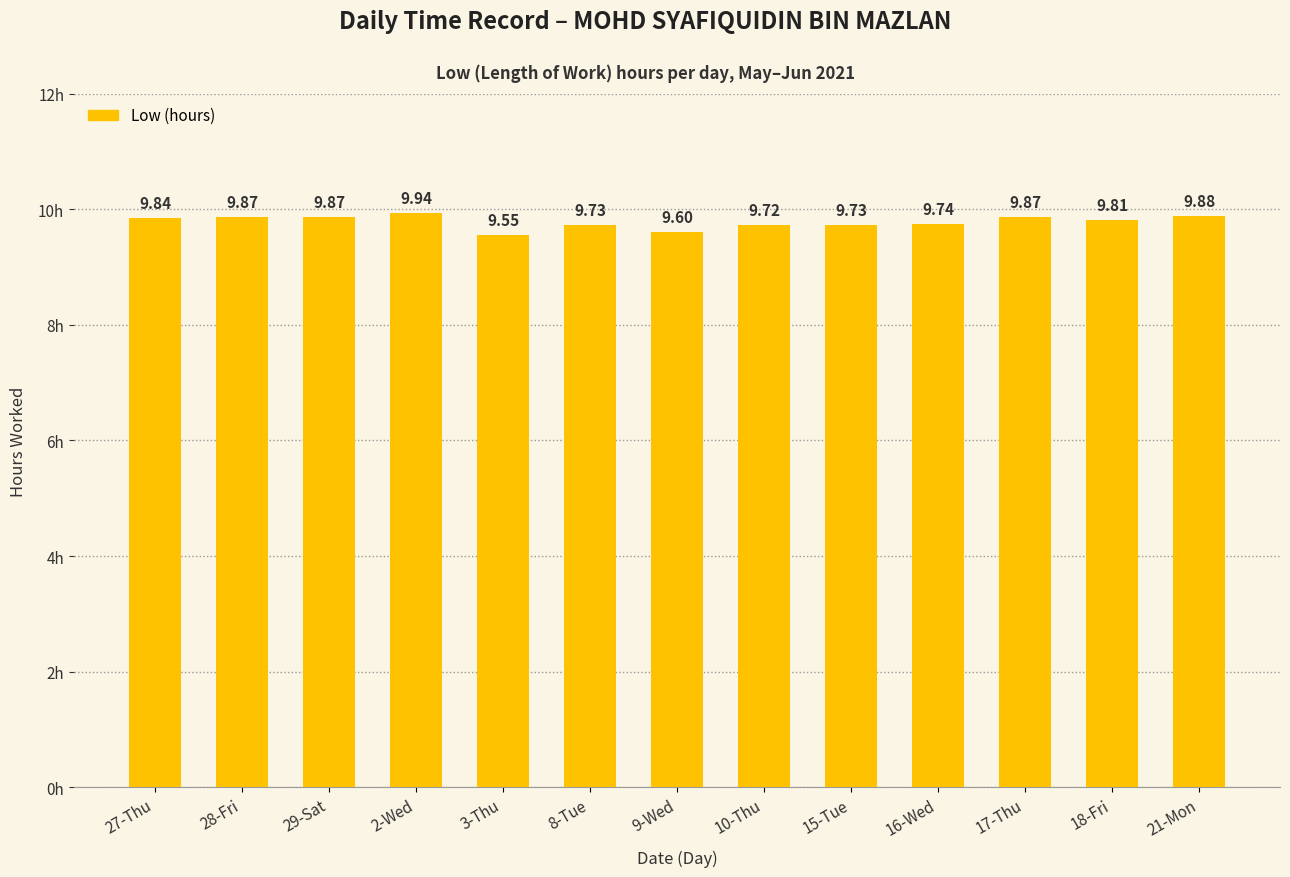

Reading right to left, list all the values displayed in this chart.

21-Mon=9.9	18-Fri=9.8	17-Thu=9.9	16-Wed=9.7	15-Tue=9.7	10-Thu=9.7	9-Wed=9.6	8-Tue=9.7	3-Thu=9.6	2-Wed=9.9	29-Sat=9.9	28-Fri=9.9	27-Thu=9.8